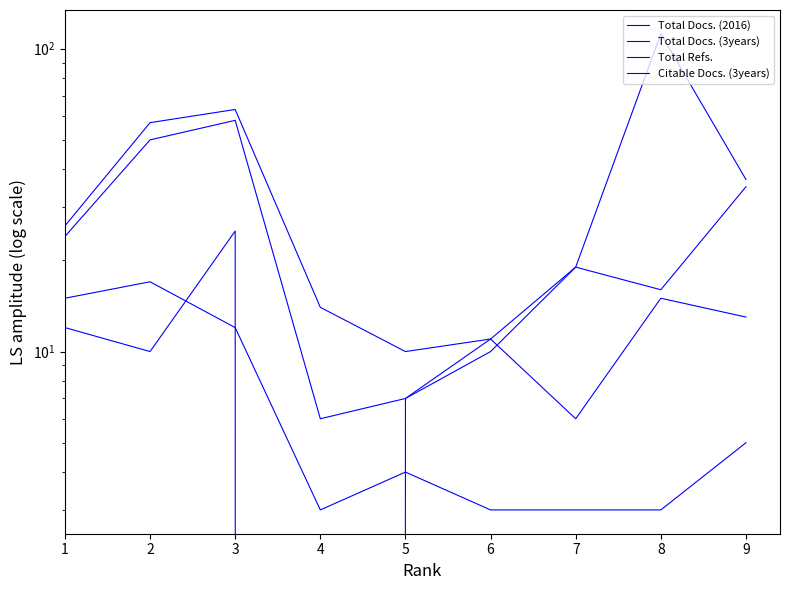

True or false: Total Refs. and Total Docs. (3years) intersect in this chart.

False